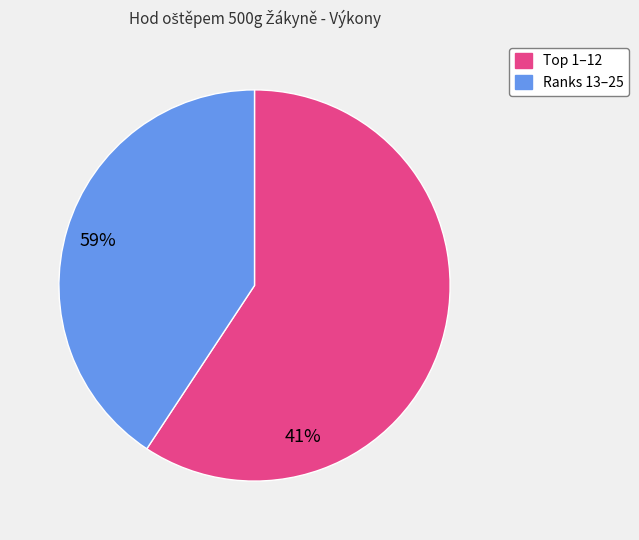

Is there any slice that represents more than half of the pie?

Yes